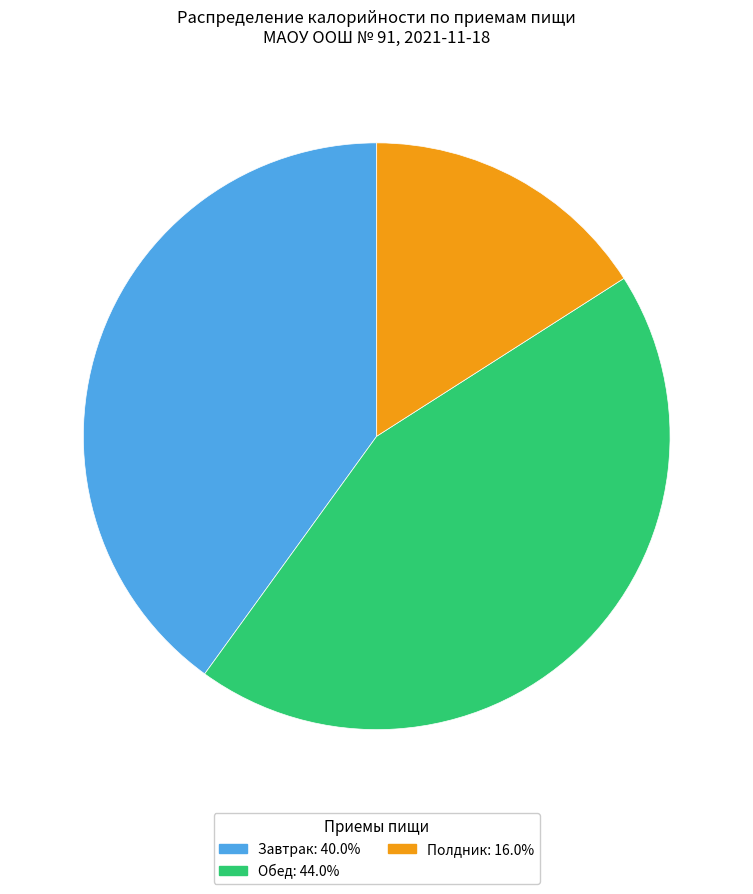

How many slices are in this pie chart?

3